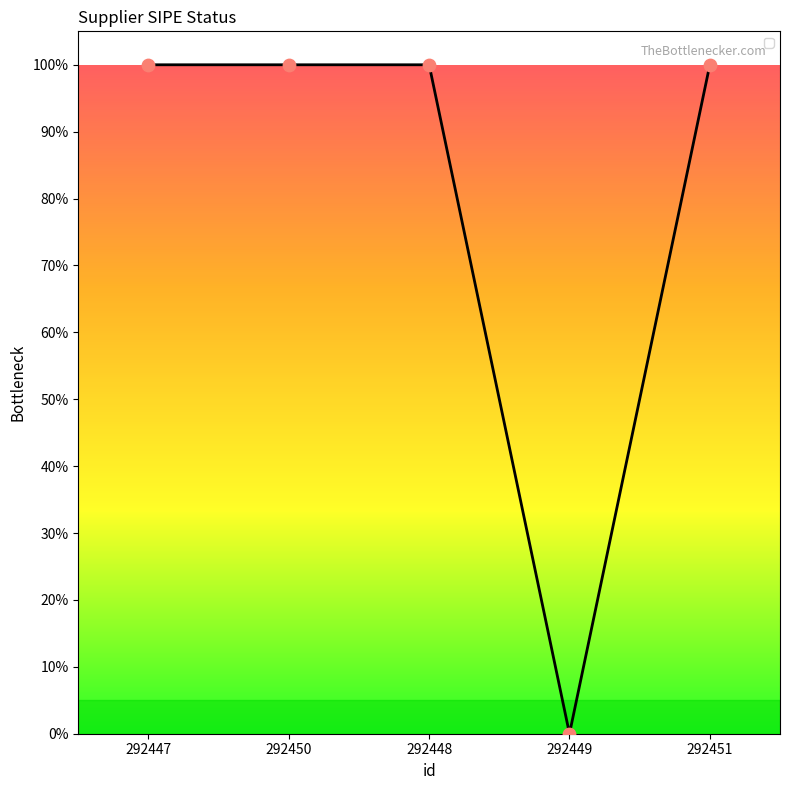

Does the chart have visible grid lines?

No